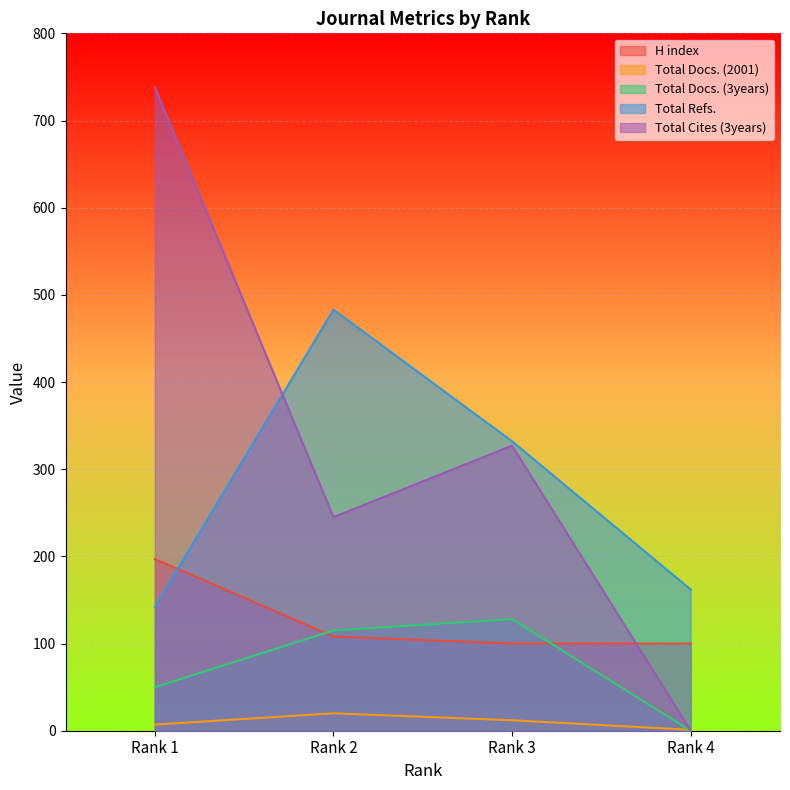

How many interior local peaks does the Total Cites (3years) series have?

1